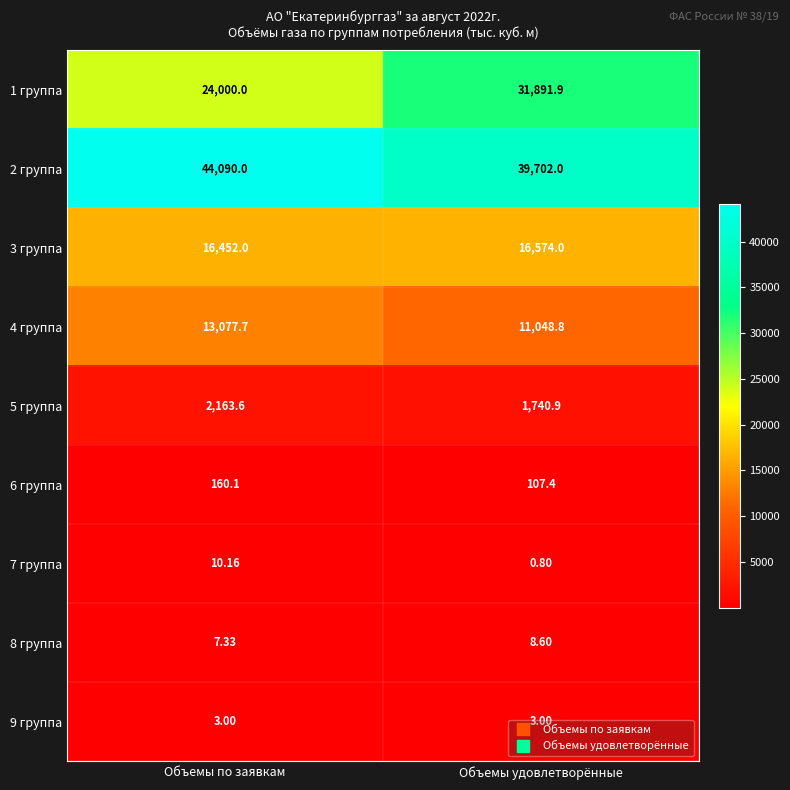

Rank the categories by 6 группа value from highest to lowest.

Объемы по заявкам, Объемы удовлетворённые